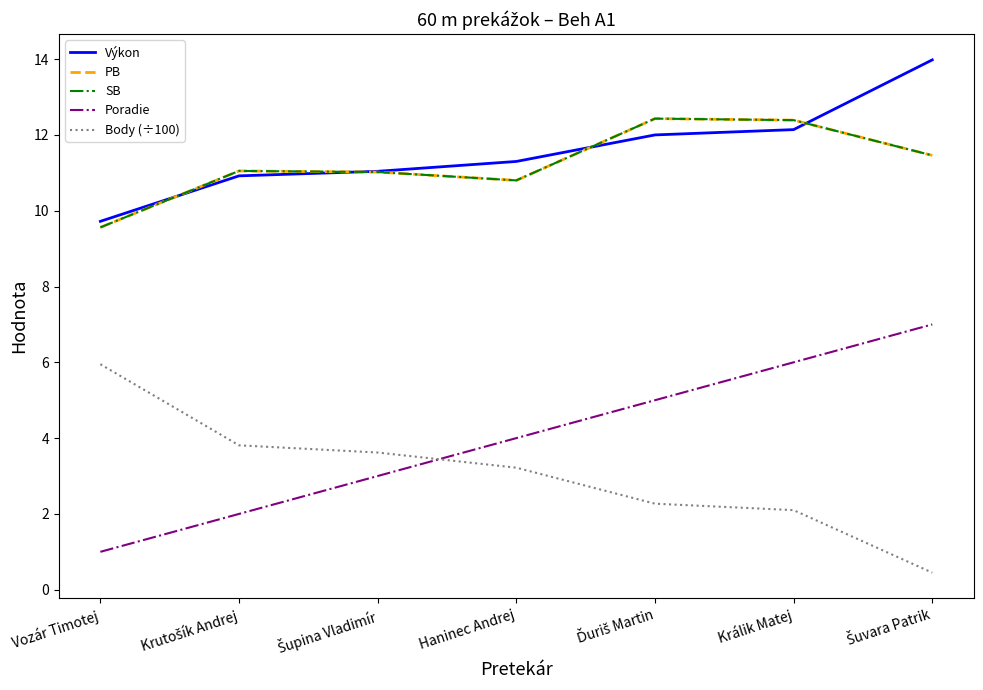

Reading right to left, transcribe all the data shown in this chart.

Výkon: Šuvara Patrik=14.0	Králik Matej=12.1	Ďuriš Martin=12.0	Haninec Andrej=11.3	Šupina Vladimír=11.0	Krutošík Andrej=10.9	Vozár Timotej=9.7
PB: Šuvara Patrik=11.5	Králik Matej=12.4	Ďuriš Martin=12.4	Haninec Andrej=10.8	Šupina Vladimír=11.0	Krutošík Andrej=11.1	Vozár Timotej=9.6
SB: Šuvara Patrik=11.5	Králik Matej=12.4	Ďuriš Martin=12.4	Haninec Andrej=10.8	Šupina Vladimír=11.0	Krutošík Andrej=11.1	Vozár Timotej=9.6
Poradie: Šuvara Patrik=7.0	Králik Matej=6.0	Ďuriš Martin=5.0	Haninec Andrej=4.0	Šupina Vladimír=3.0	Krutošík Andrej=2.0	Vozár Timotej=1.0
Body (÷100): Šuvara Patrik=0.5	Králik Matej=2.1	Ďuriš Martin=2.3	Haninec Andrej=3.2	Šupina Vladimír=3.6	Krutošík Andrej=3.8	Vozár Timotej=6.0